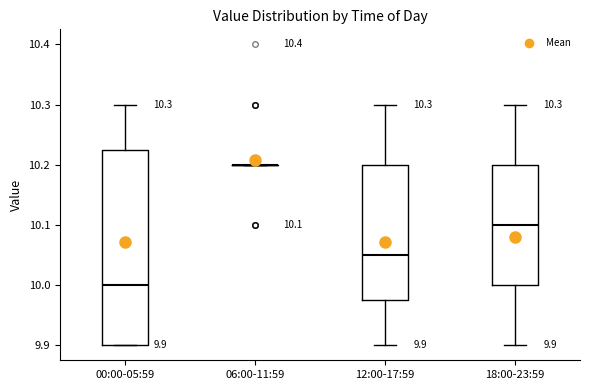

Comparing the boxes themselves (not the whiskers), which one is the tallest?

00:00-05:59